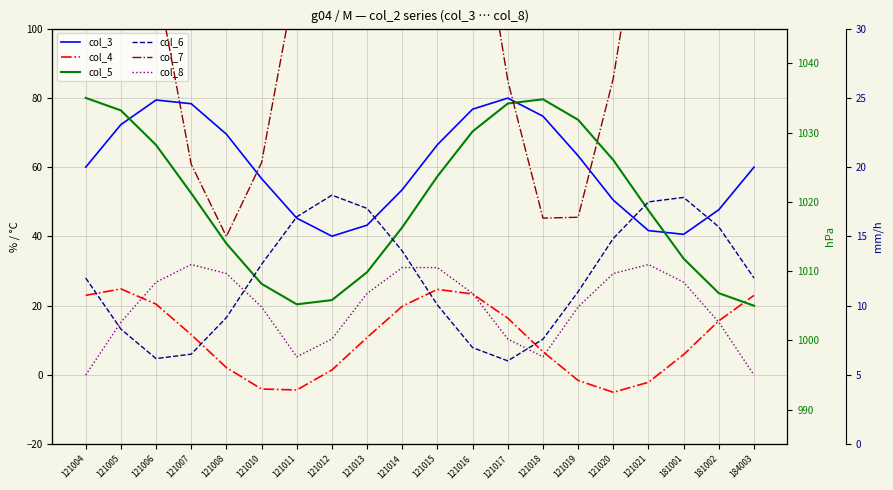

At which label does col_5 first exceed 1021?

121004